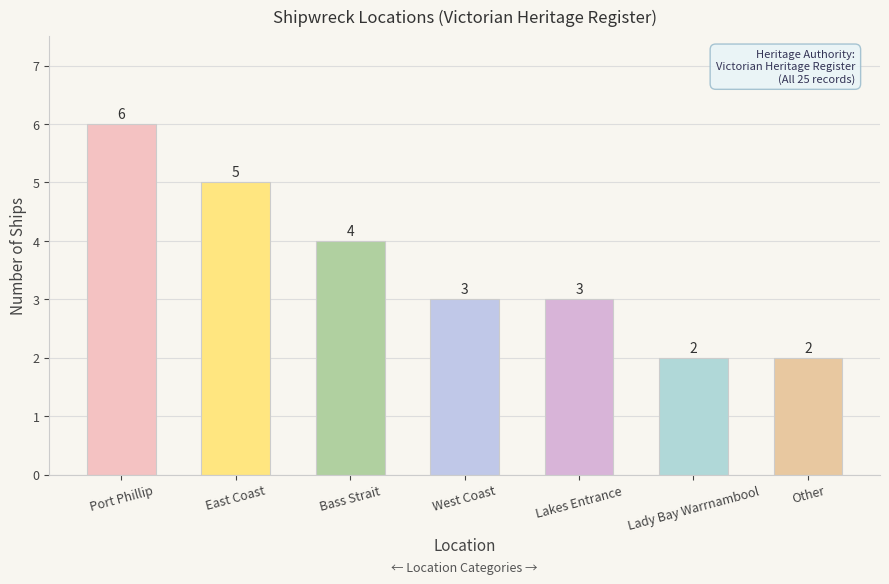

The chart shows a value of 2 at Other. True or false?

True